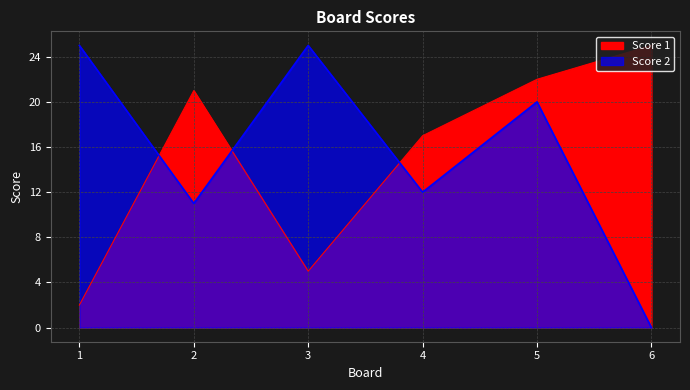

Which series has the largest range (max minus min)?

Score 2